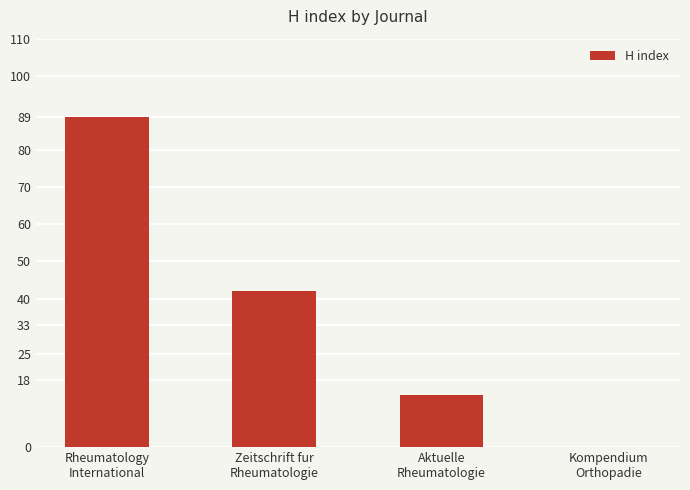

What is the greatest value displayed?

89